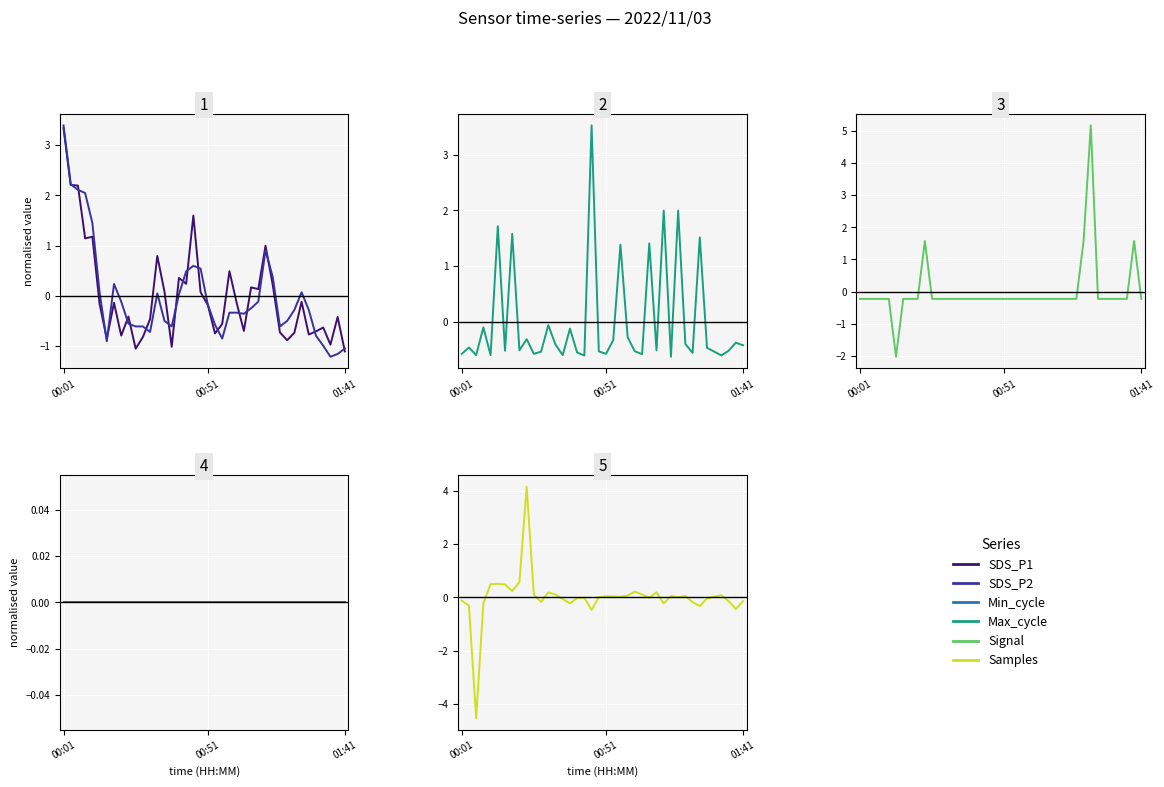

List the labels in order of Samples value, smallest first.

01:41, 18, 38, 33, 00:51, 28, 15, 3, 32, 11, 37, 39, 00:01, 14, 34, 16, 17, 26, 19, 30, 22, 35, 21, 20, 29, 31, 23, 36, 10, 13, 25, 12, 27, 24, 7, 6, 4, 5, 8, 9